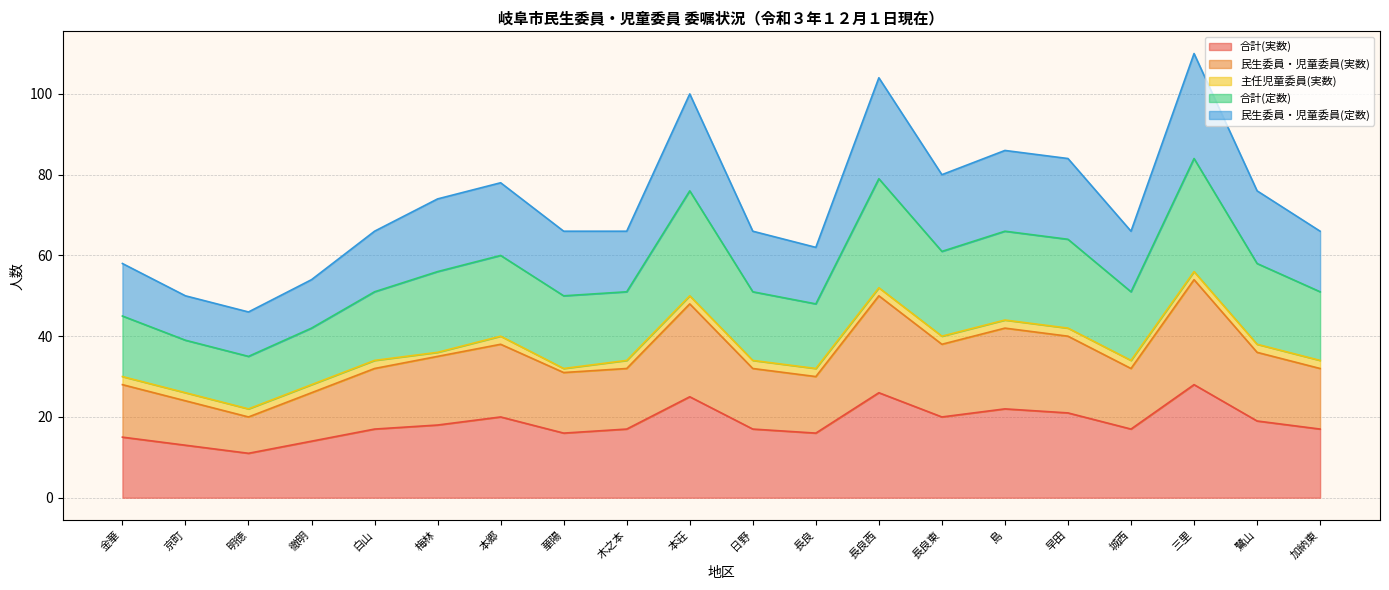

Which series changed the most between 本郷 and 早田?

合計(定数)